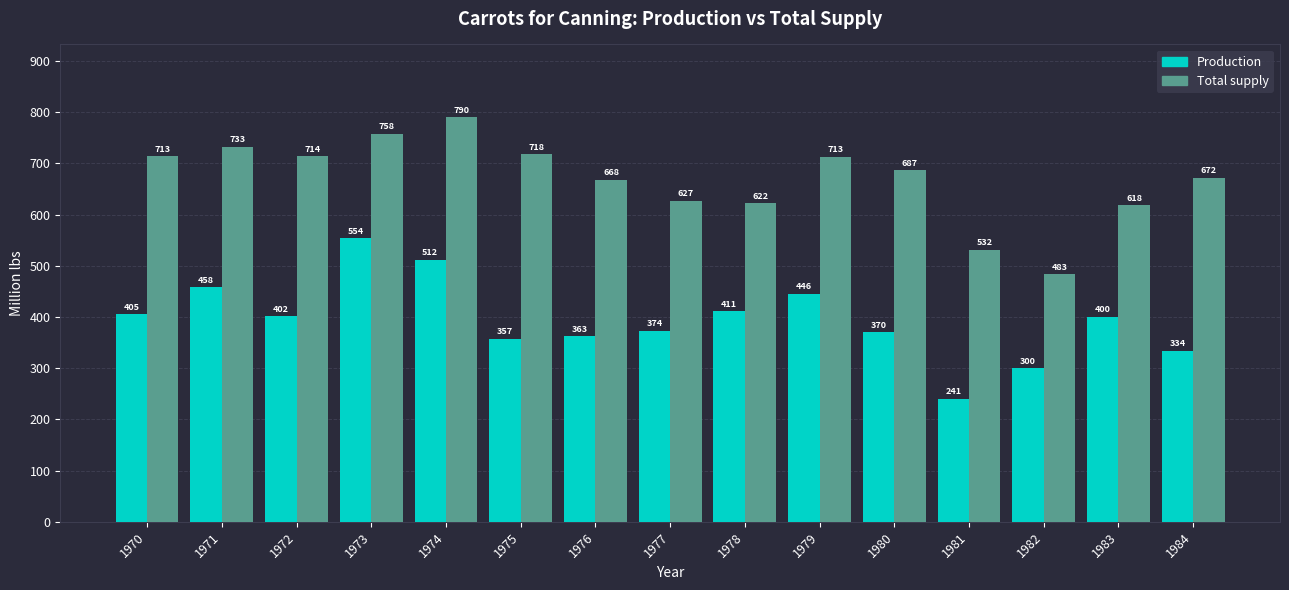

Between 1976 and 1979, which series saw the biggest shift?

Production